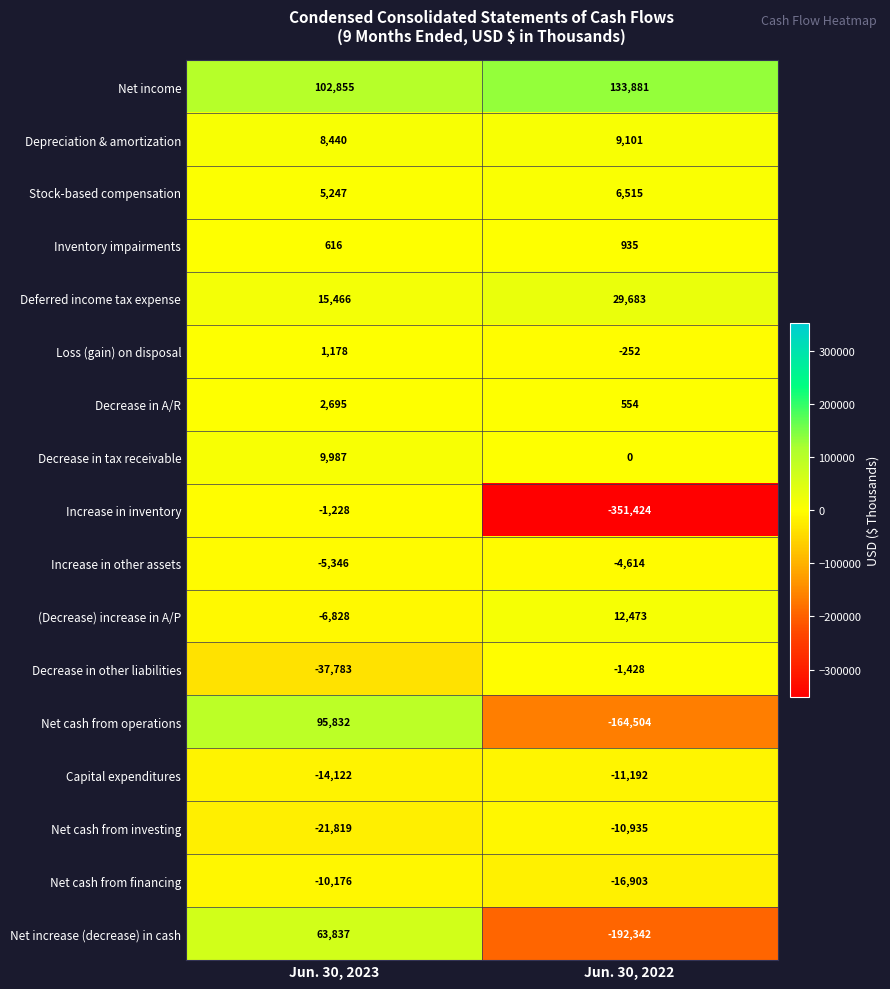

Which series has the widest spread of values?

Increase in inventory